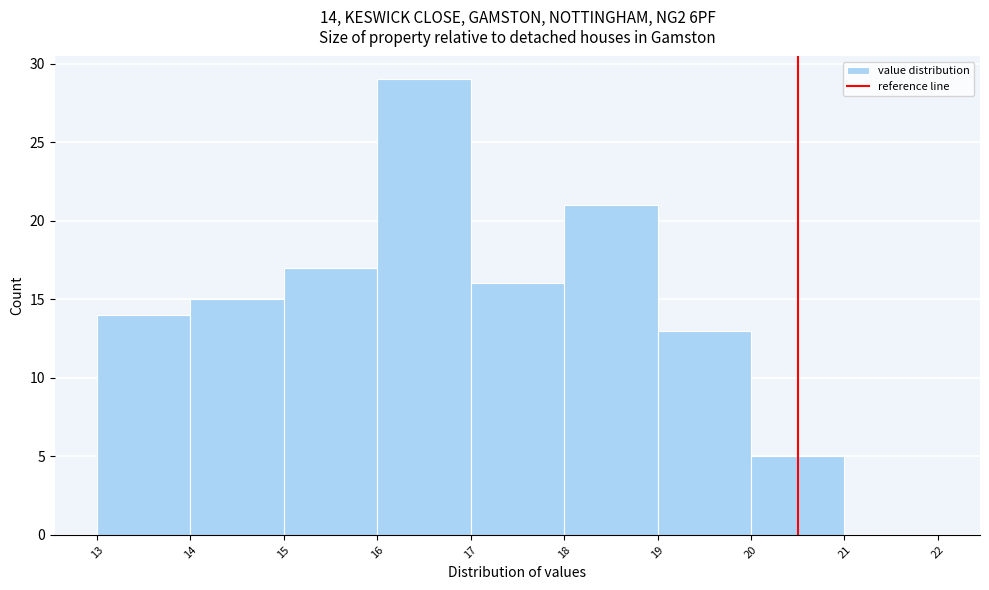

Which range on the x-axis has the tallest bar?

16 to 17